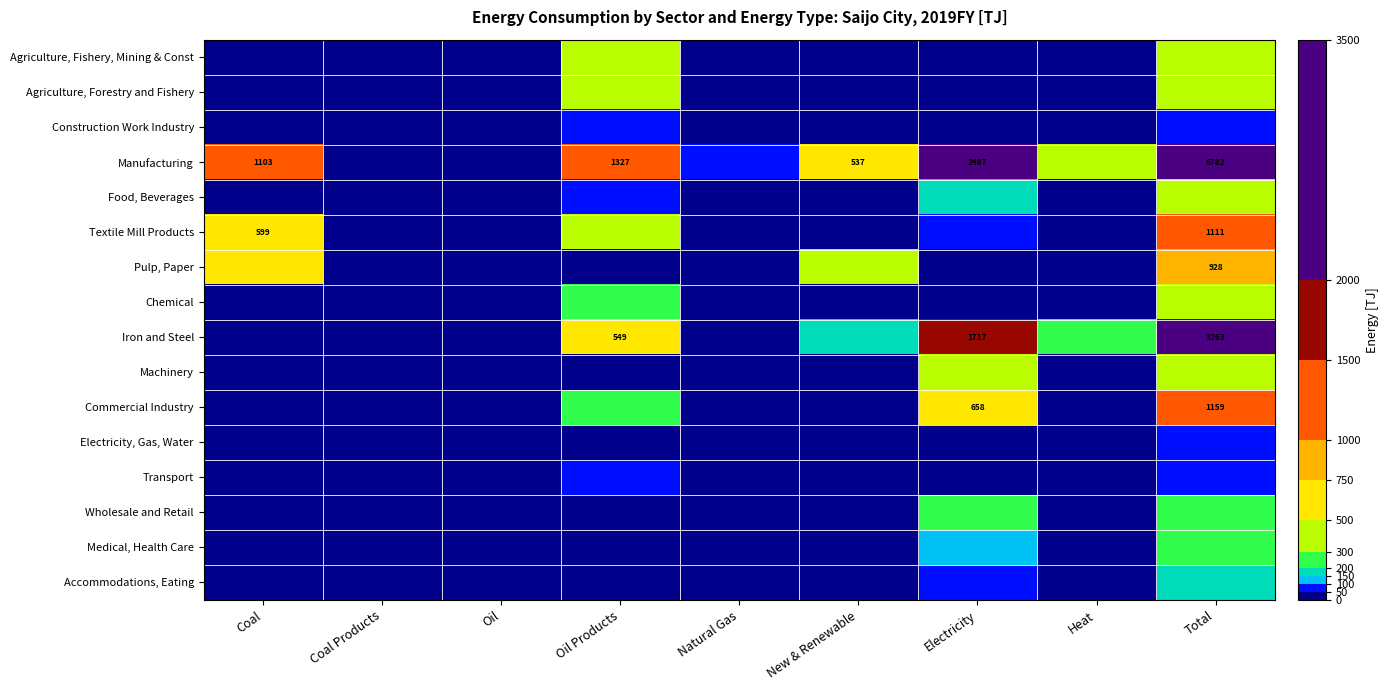

Is it true that Pulp, Paper equals 573.4 at Oil?

False